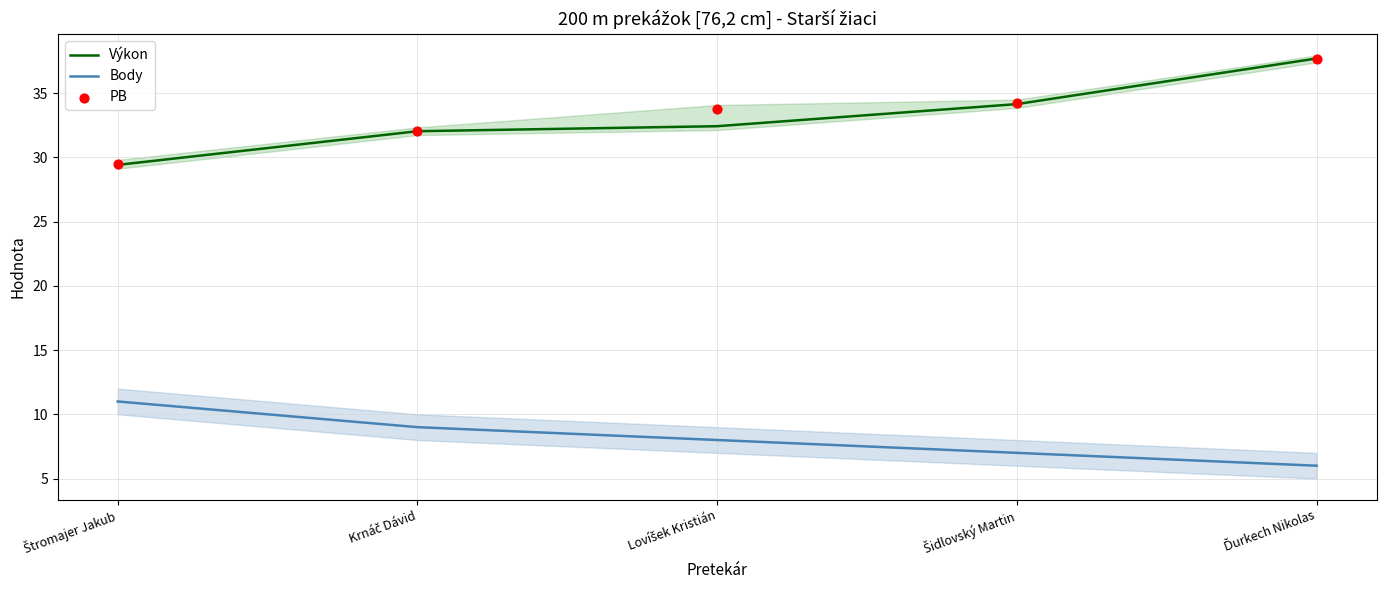

Which series has the largest total across all categories?

PB